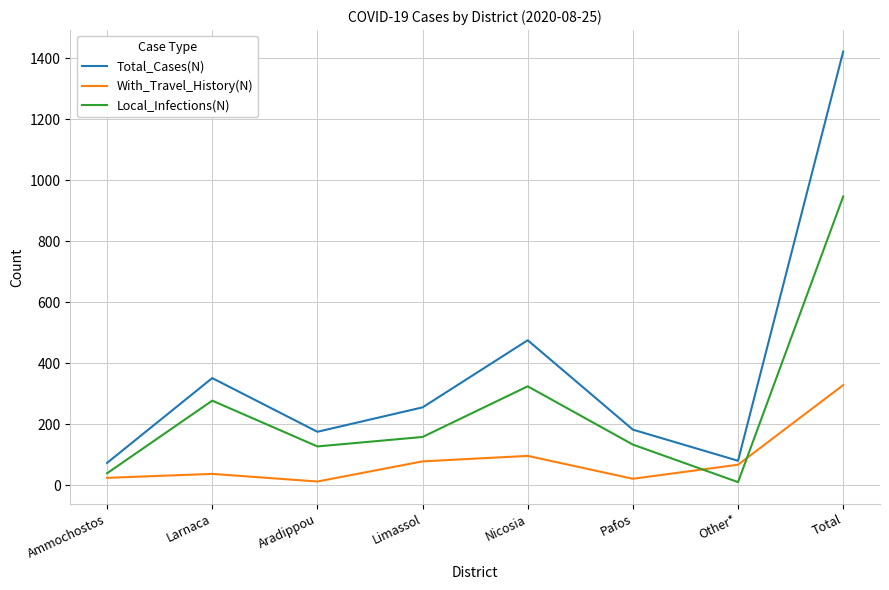

What are all the series names shown in the legend?

Total_Cases(N), With_Travel_History(N), Local_Infections(N)